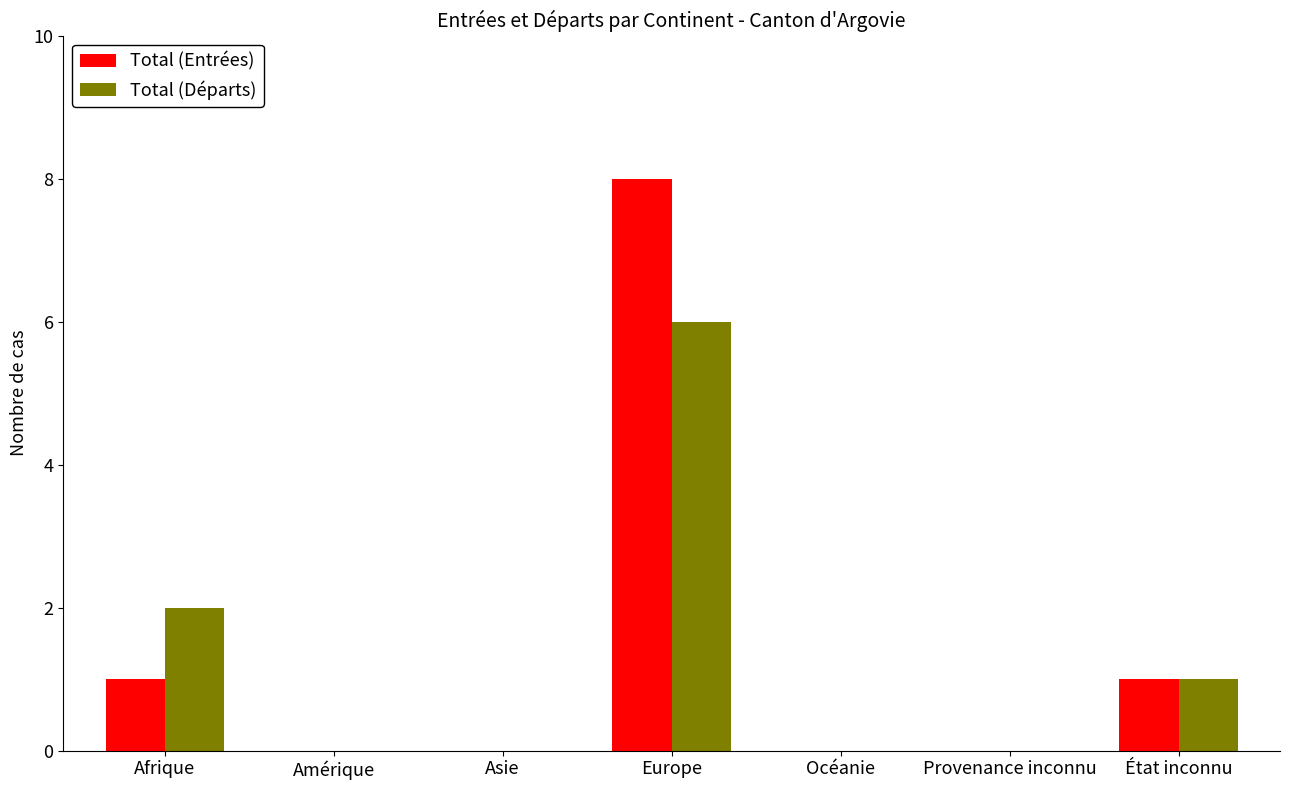

At which category is the sum across all series the highest?

Europe